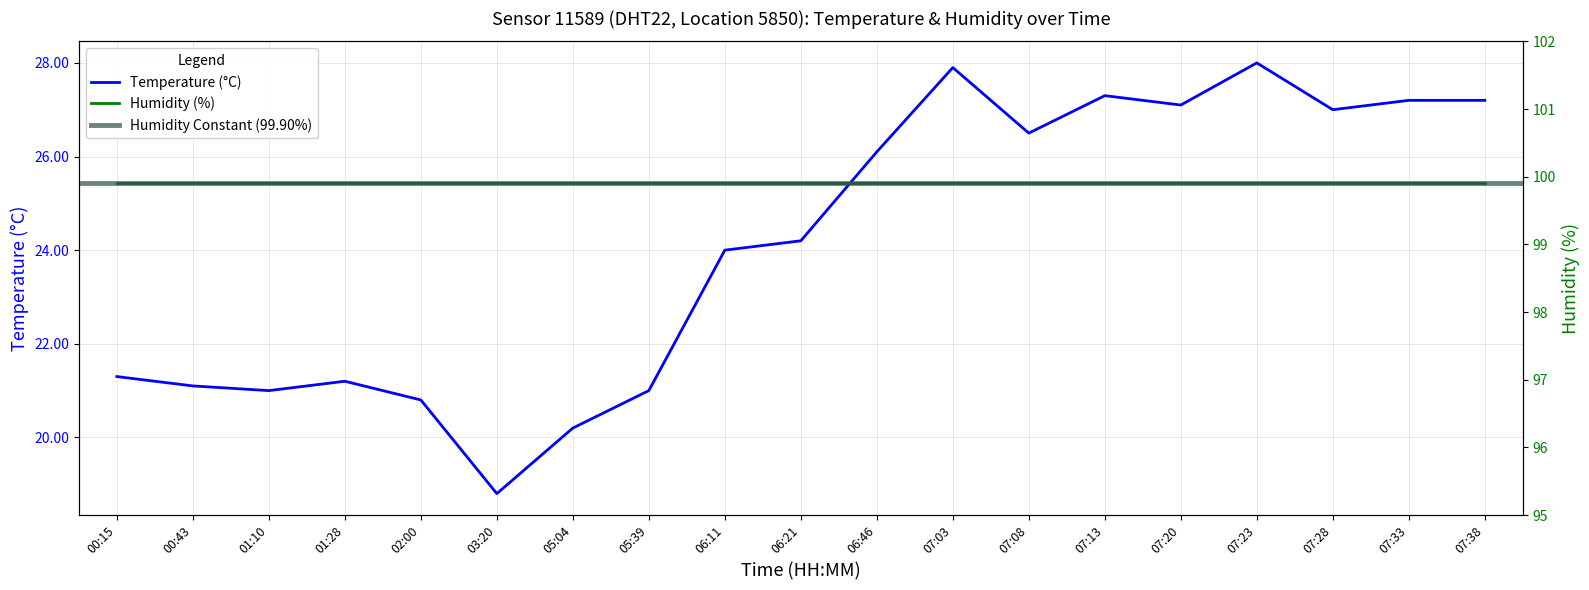

Is this an area chart (filled region under the line)?

No